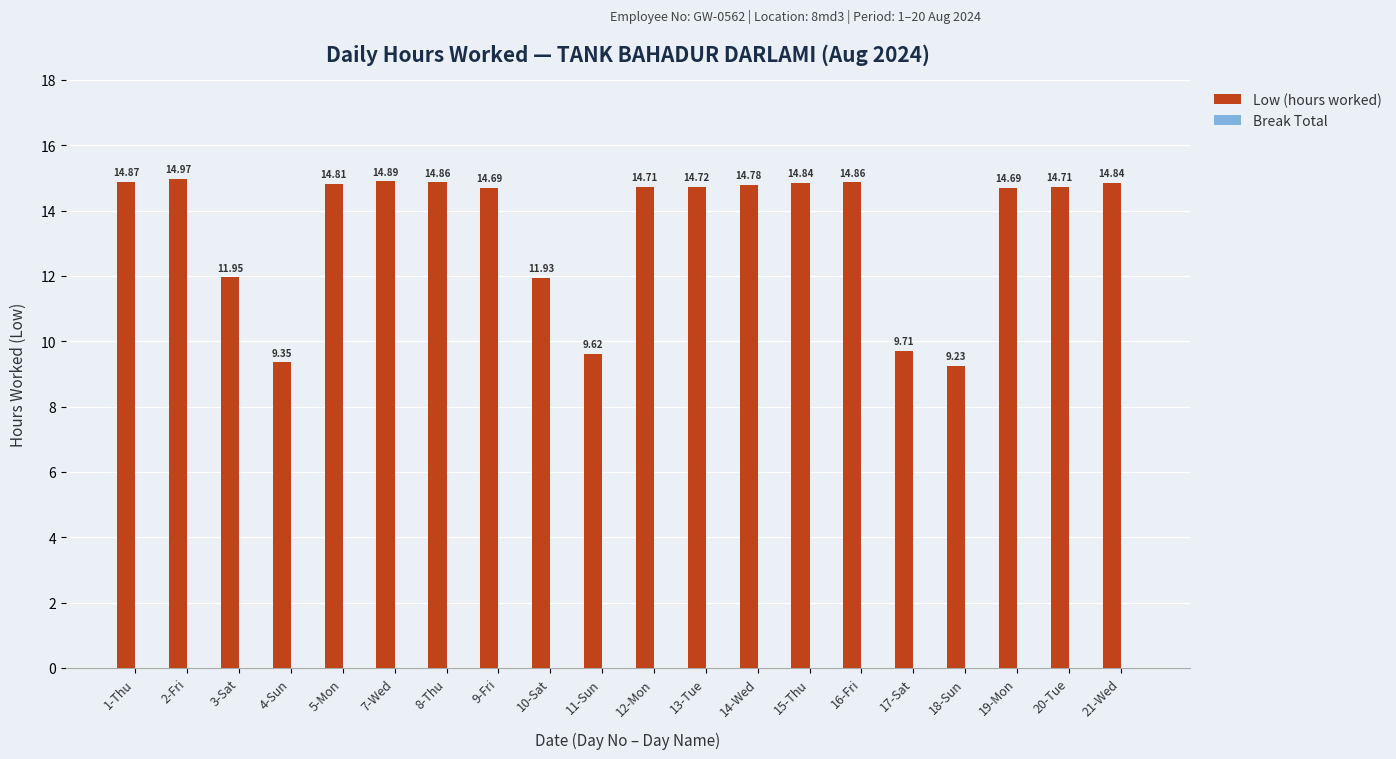

Which label corresponds to the largest value in the chart?

2-Fri